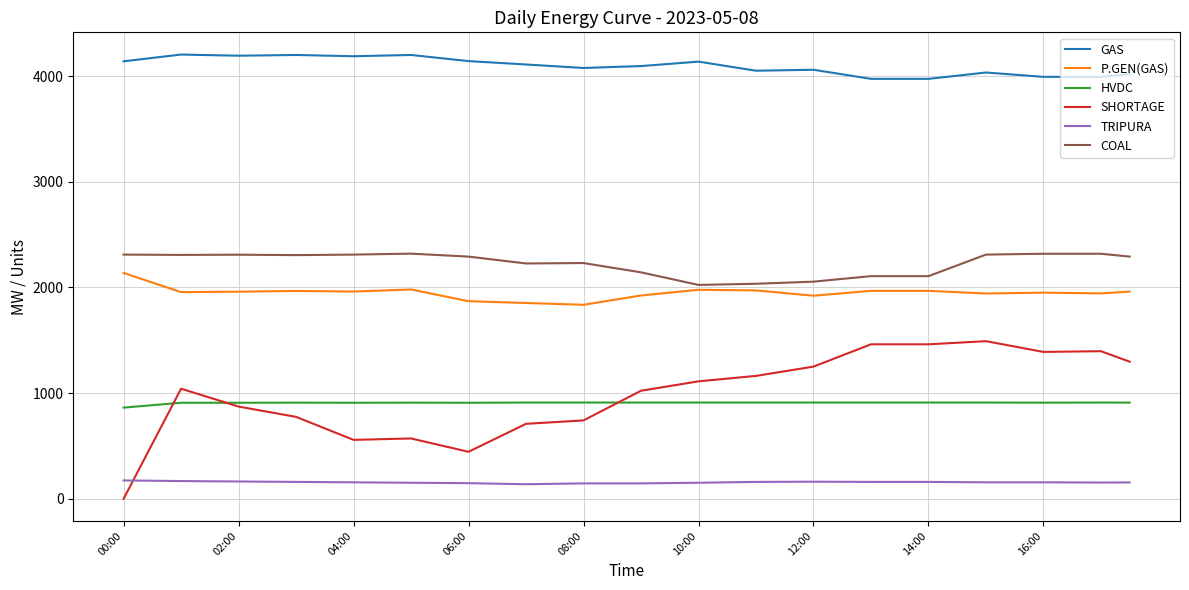

What is the maximum value for TRIPURA?

174.0